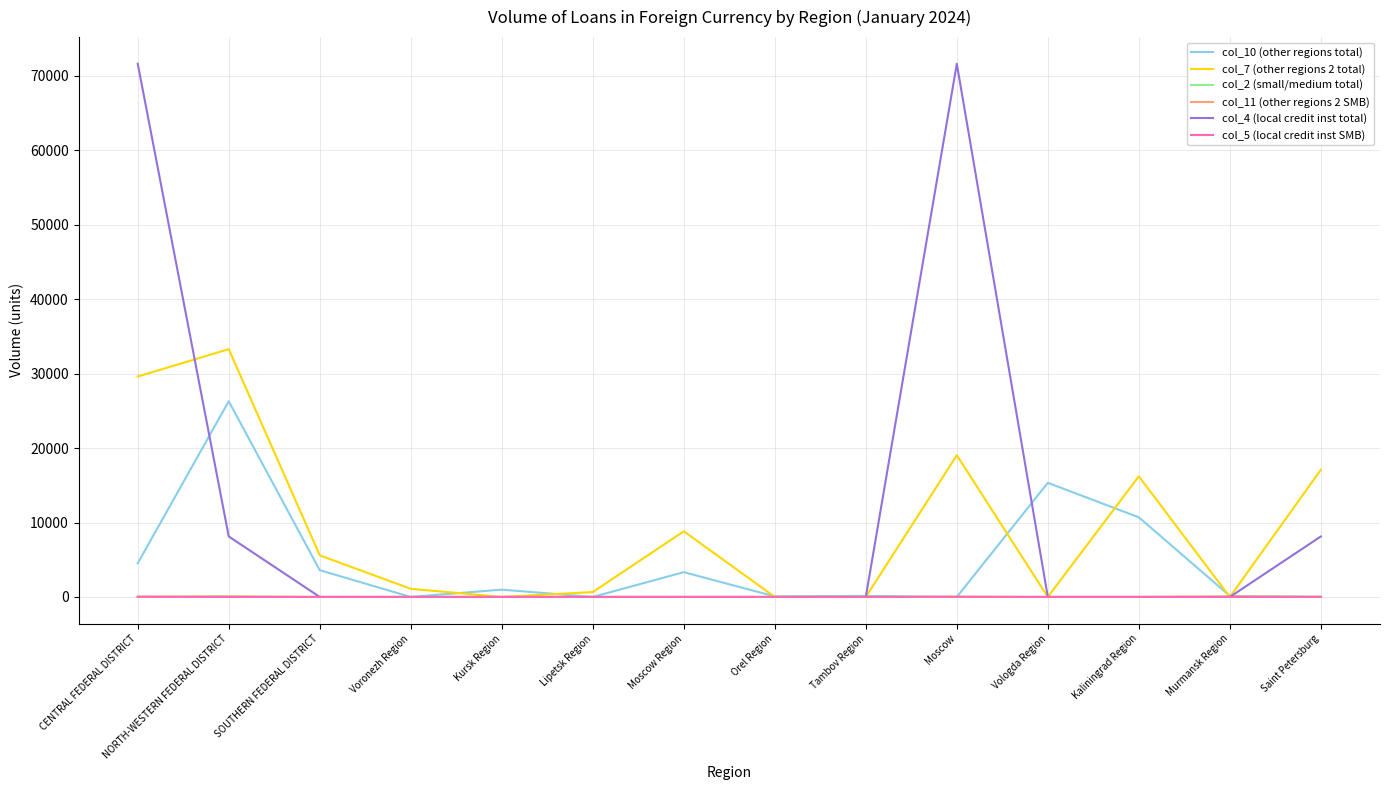

Which category has the highest value in the col_7 (other regions 2 total) series?

NORTH-WESTERN FEDERAL DISTRICT